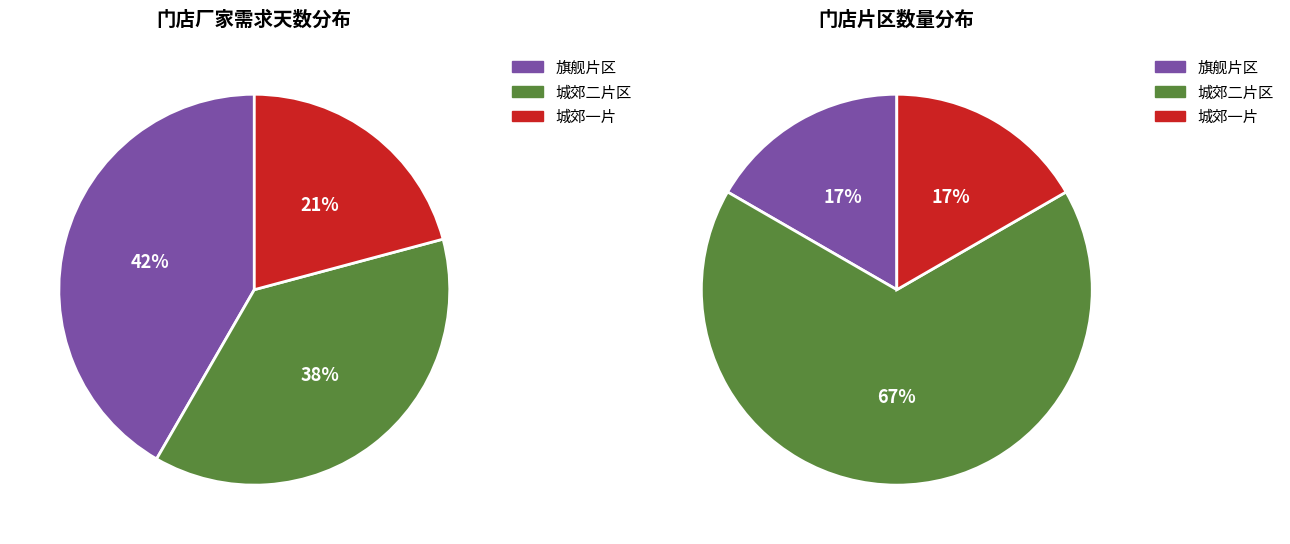

Between 城郊一片 and 城郊二片区, which is larger?

城郊二片区